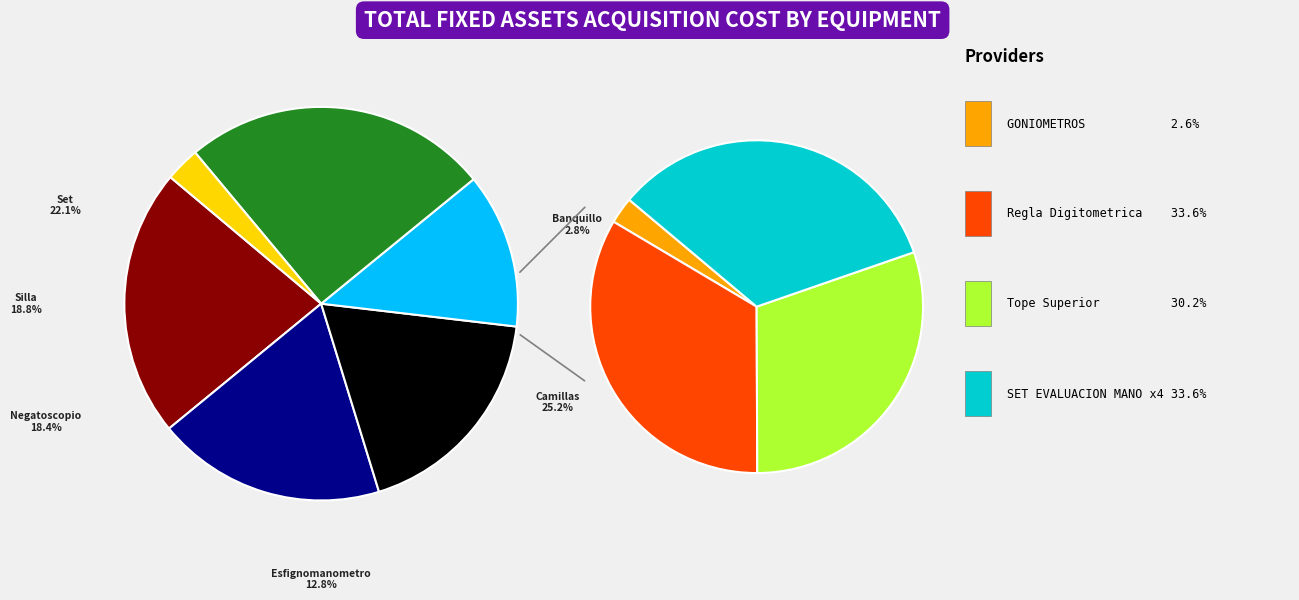

Does Medi -Equipos S.A. account for over 50% of the chart?

No